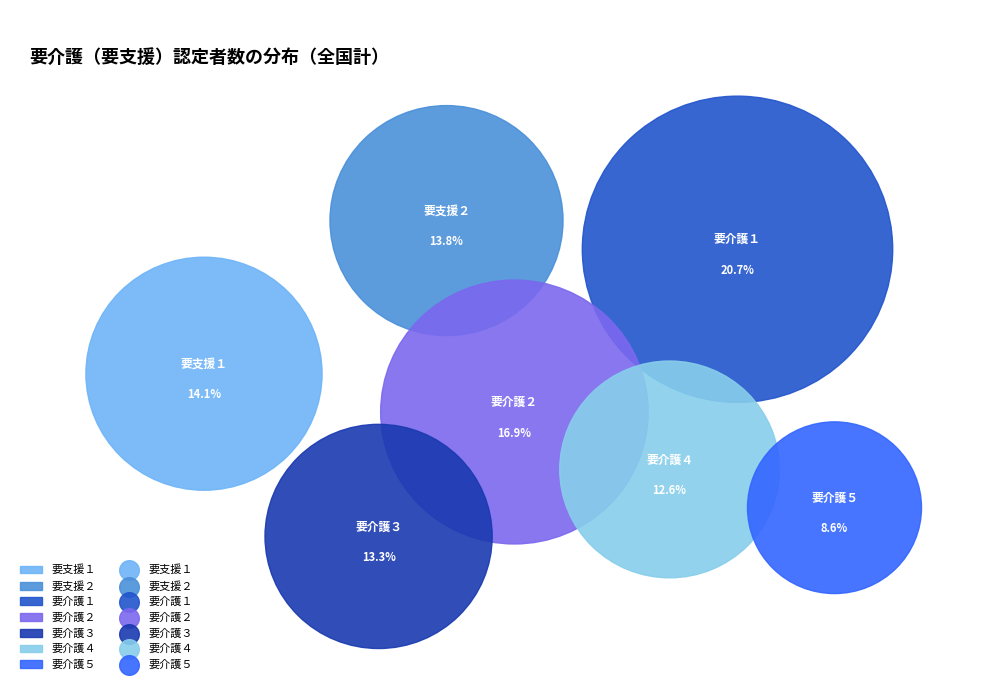

What portion of the pie excludes 要介護３?

86.7%